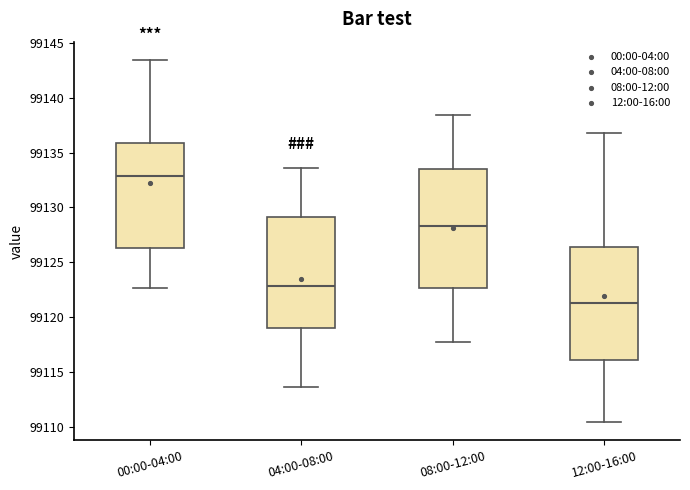

Reading left to right, transcribe this box plot: for each box, give where its median line is, the range the box spans, and where its two whiskers end, as read against the y-axis. The values are not printed on the chart, so give them approximately, as read against the axis.

00:00-04:00: median 99133.0, box 99126.5 to 99136.0, whiskers 99122.5 to 99143.5
04:00-08:00: median 99123.0, box 99119.0 to 99129.0, whiskers 99113.5 to 99133.5
08:00-12:00: median 99128.5, box 99122.5 to 99133.5, whiskers 99117.5 to 99138.5
12:00-16:00: median 99121.5, box 99116.0 to 99126.5, whiskers 99110.5 to 99137.0